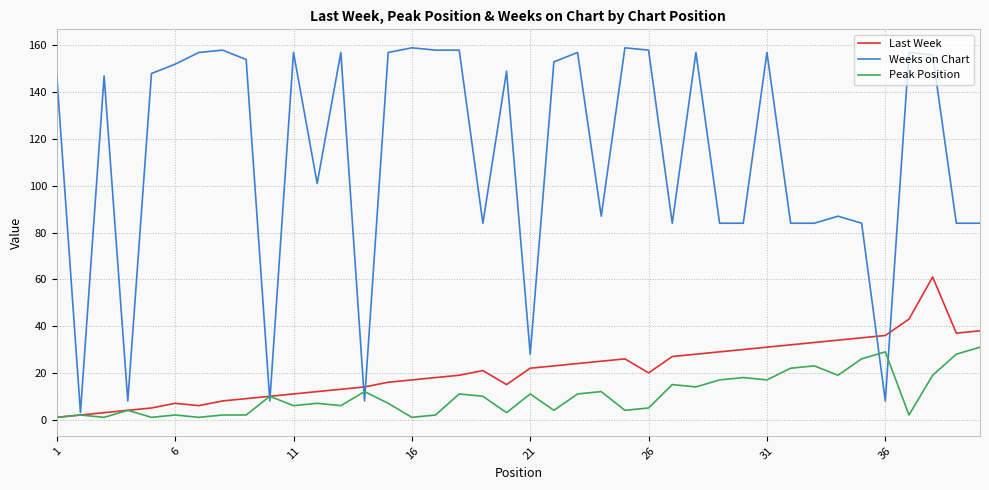

What is the greatest value displayed?

159